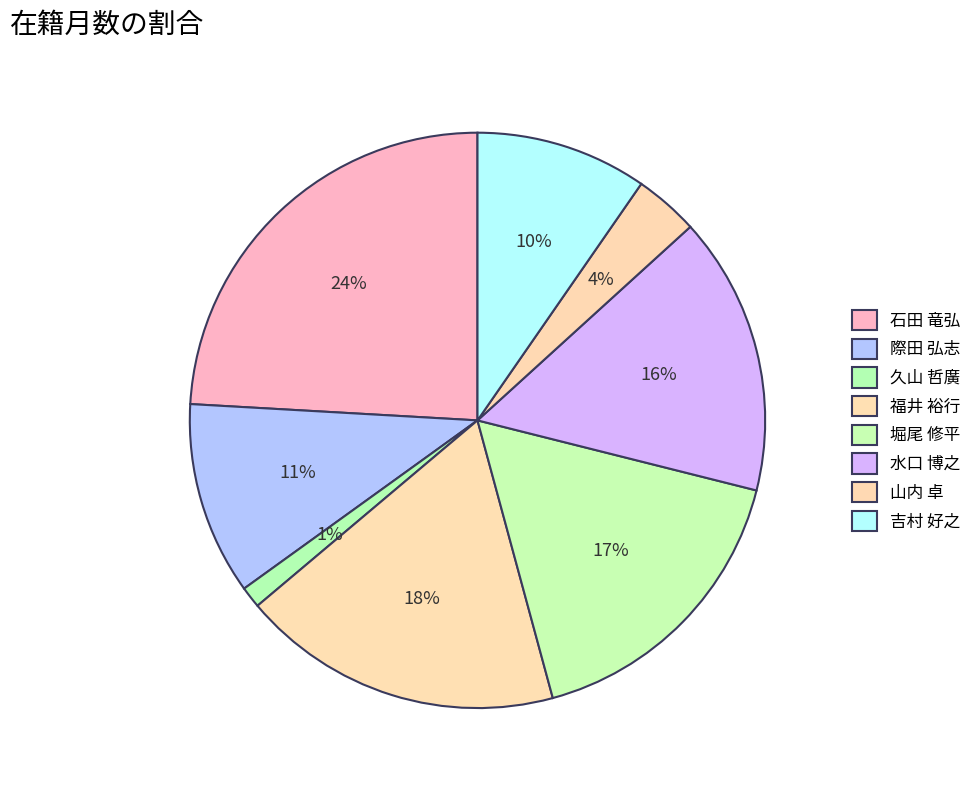

Is there a majority slice in this chart?

No